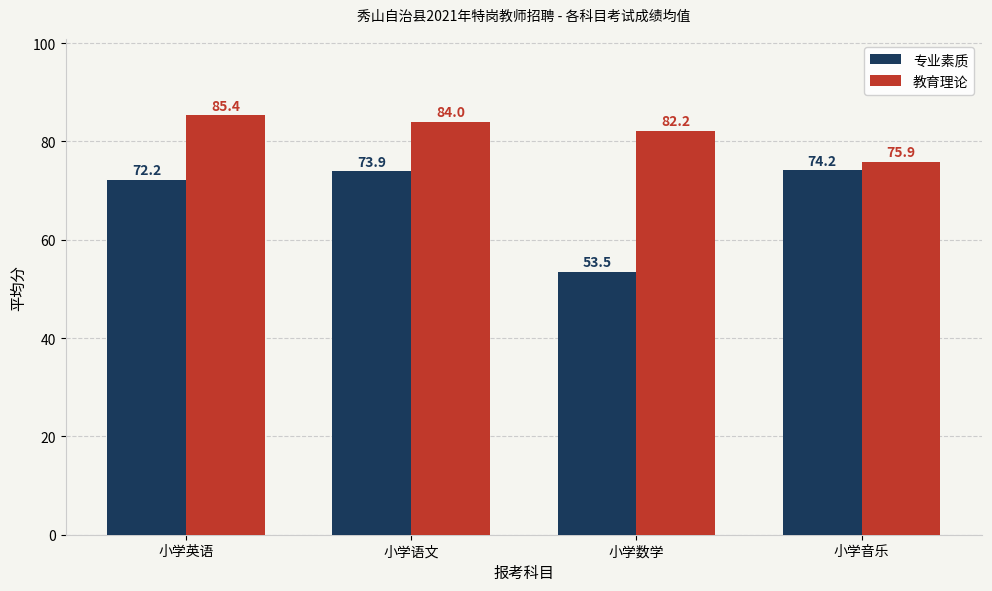

How many data points in 专业素质 are less than 73?

2